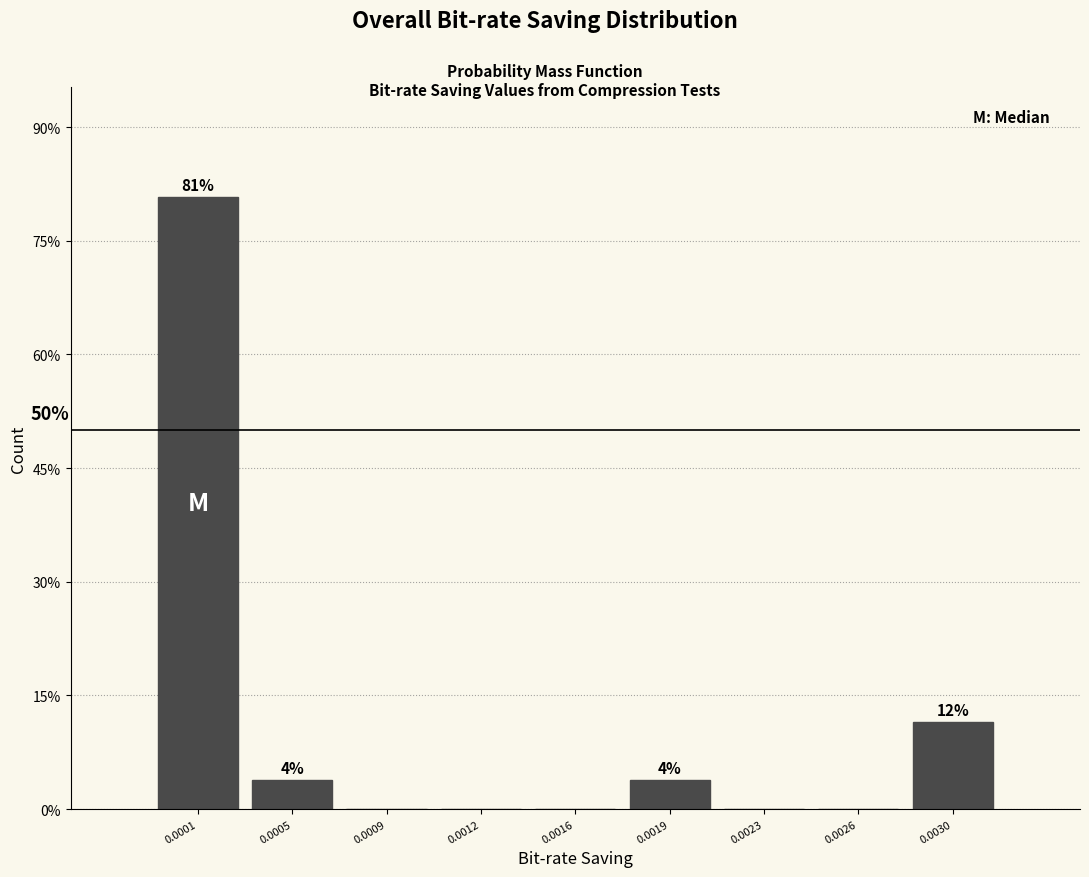

Reading left to right, what are all the values shown in this chart?

0.0001=80.8	0.0005=3.8	0.0009=0.0	0.0012=0.0	0.0016=0.0	0.0019=3.8	0.0023=0.0	0.0026=0.0	0.0030=11.5